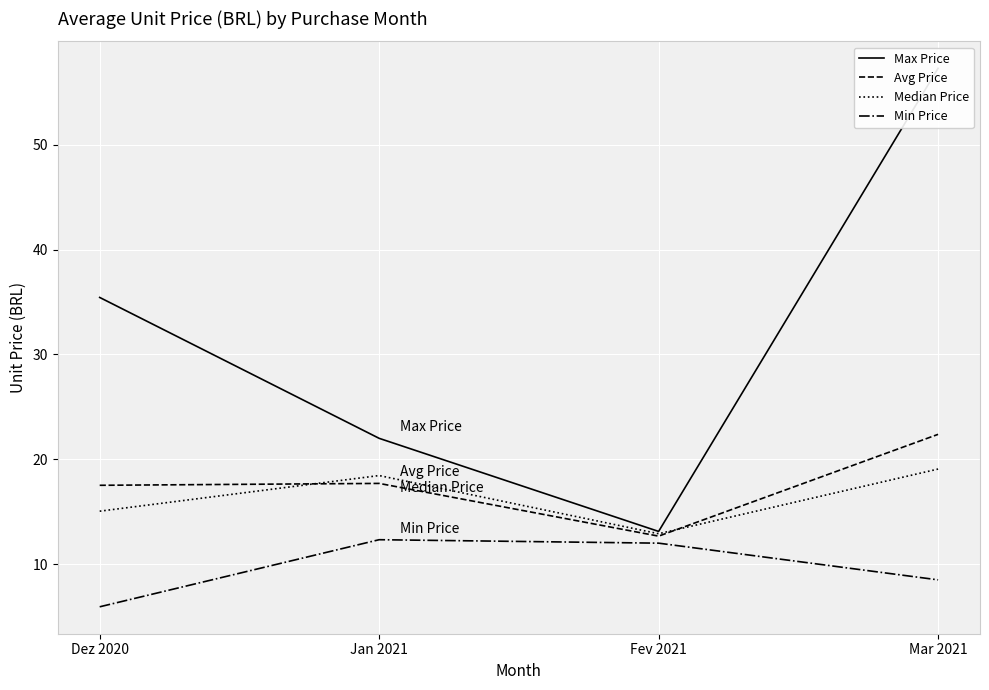

Does the chart display data point markers on the line(s)?

No